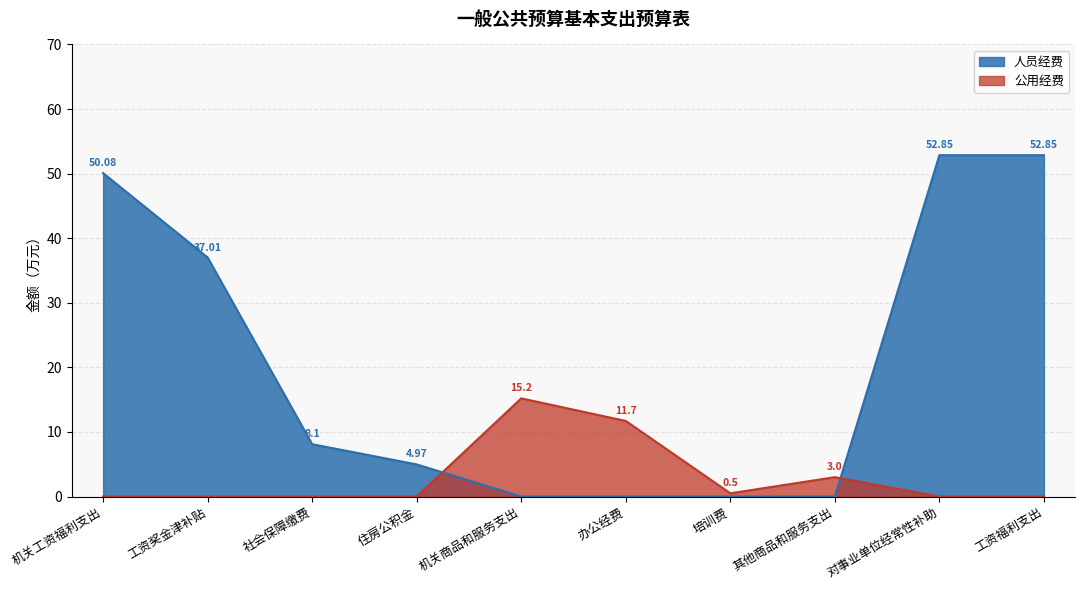

Between 社会保障缴费 and 其他商品和服务支出, which is larger?

社会保障缴费